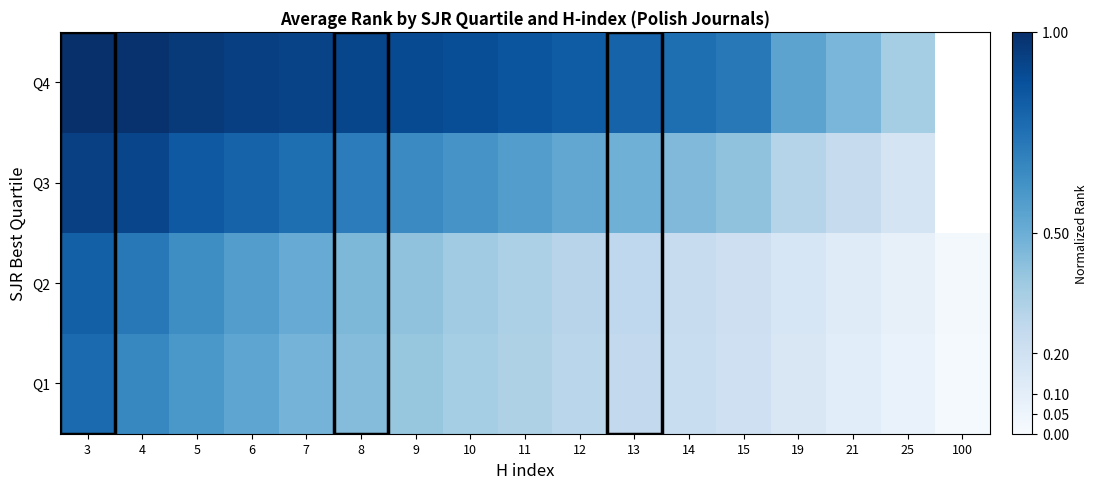

Count the number of data series in this chart.

4